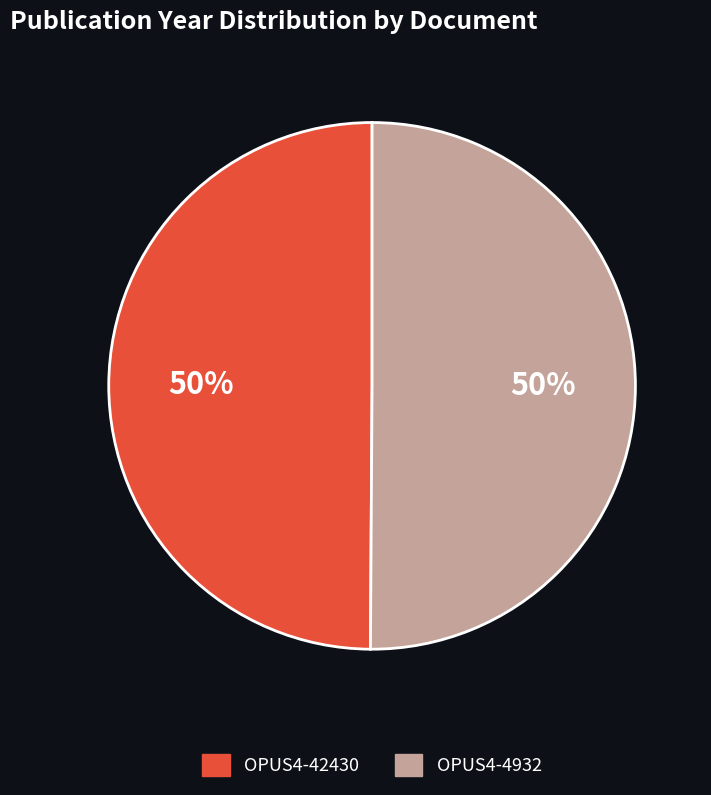

What is the ratio of the value at OPUS4-4932 to the value at OPUS4-42430?

1.0